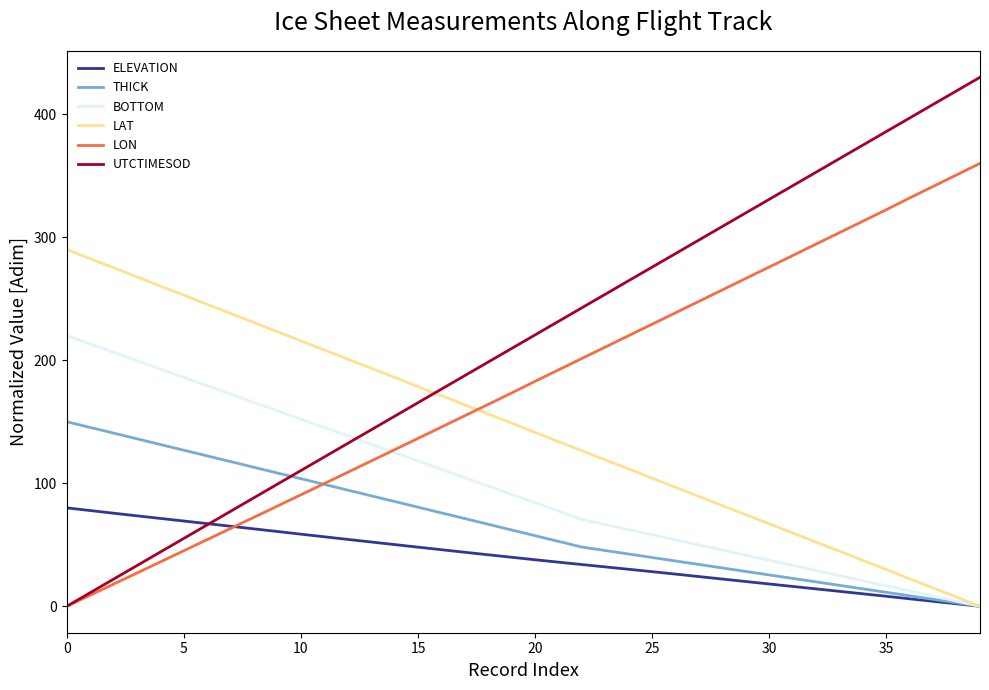

What is the difference between the second highest and second lowest values in the UTCTIMESOD series?

407.9